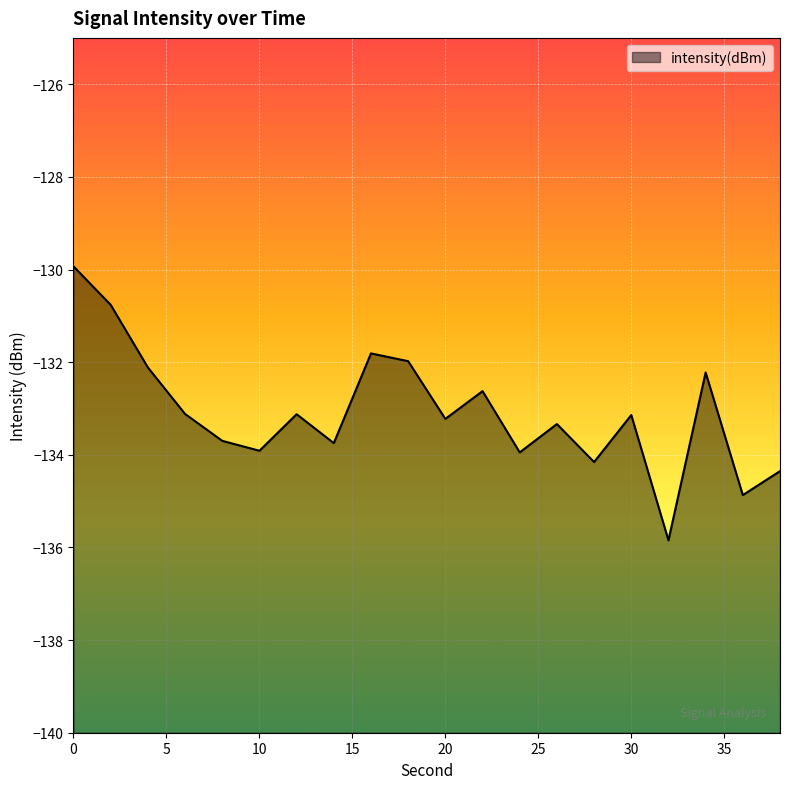

What is the value of the 8th point from the left?

-133.7